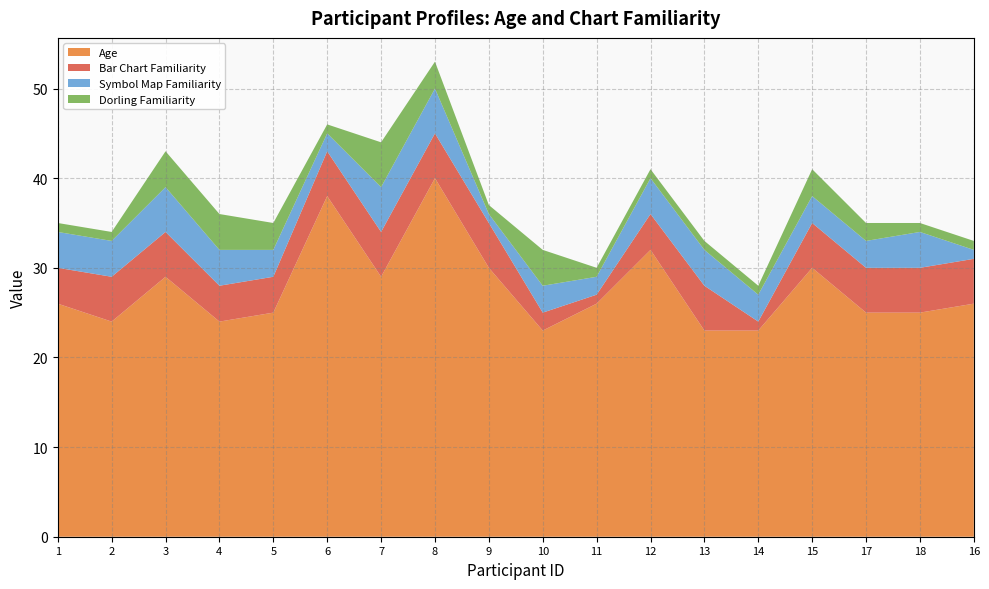

Reading left to right, list all the values displayed in this chart.

Age: 26	24	29	24	25	38	29	40	30	23	26	32	23	23	30	25	25	26
Bar Chart Familiarity: 4	5	5	4	4	5	5	5	5	2	1	4	5	1	5	5	5	5
Symbol Map Familiarity: 4	4	5	4	3	2	5	5	1	3	2	4	4	3	3	3	4	1
Dorling Familiarity: 1	1	4	4	3	1	5	3	1	4	1	1	1	1	3	2	1	1